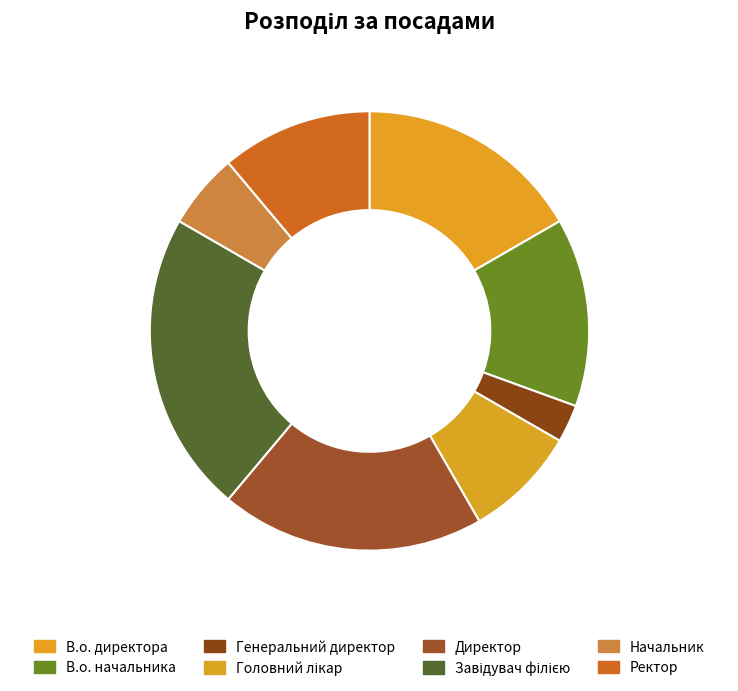

True or false: Начальник accounts for 1% of the total.

False